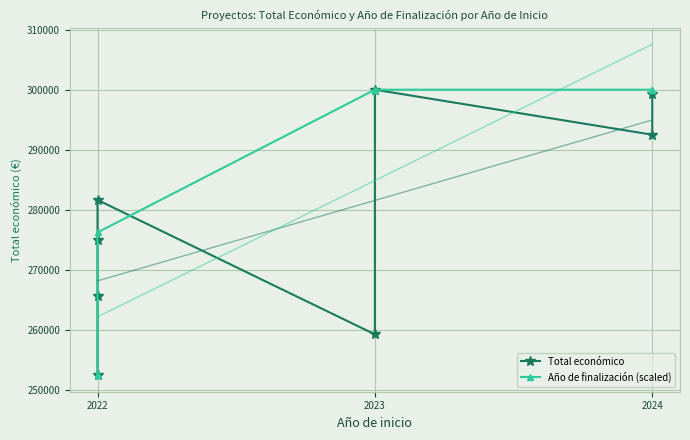

List the series in order of their peak value, lowest first.

Total económico, Año de finalización (scaled)